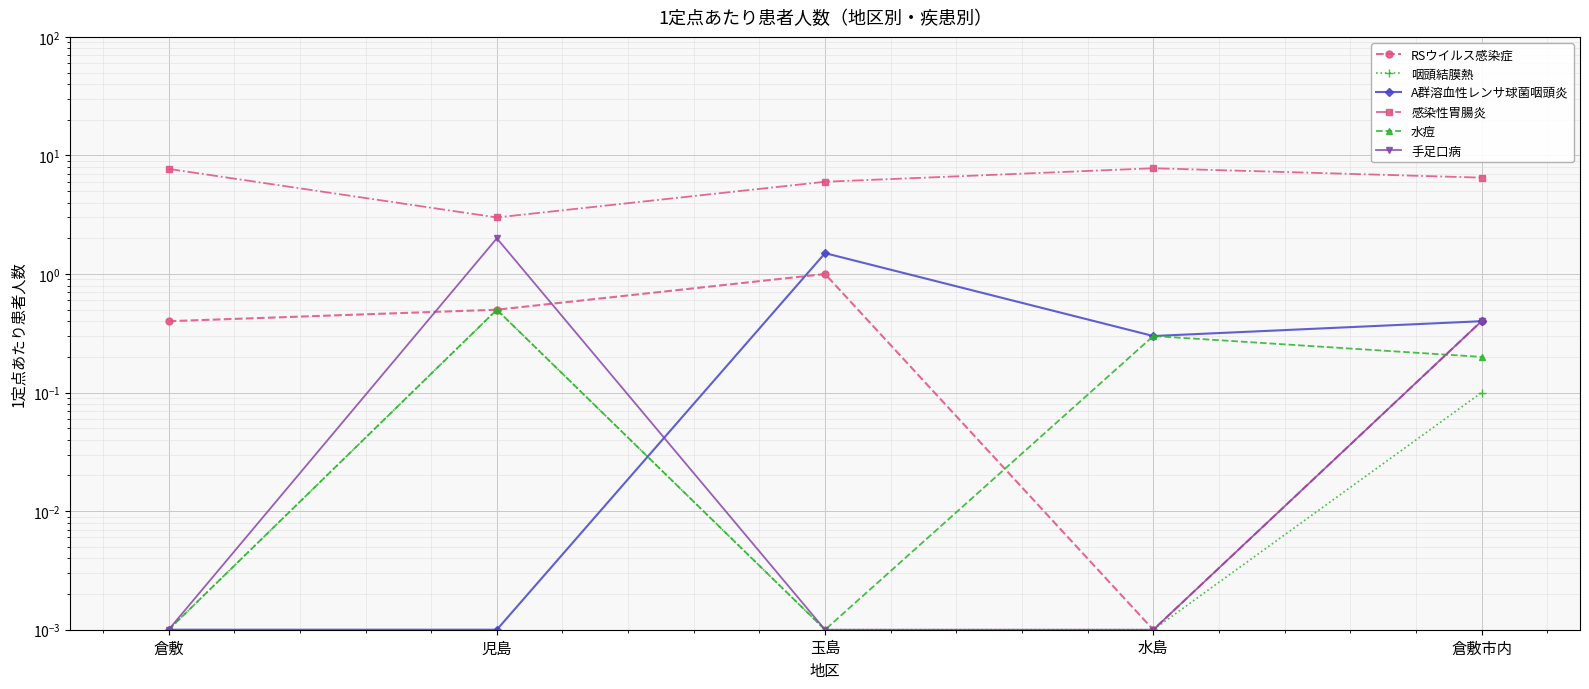

True or false: 咽頭結膜熱 and RSウイルス感染症 cross at least once.

False